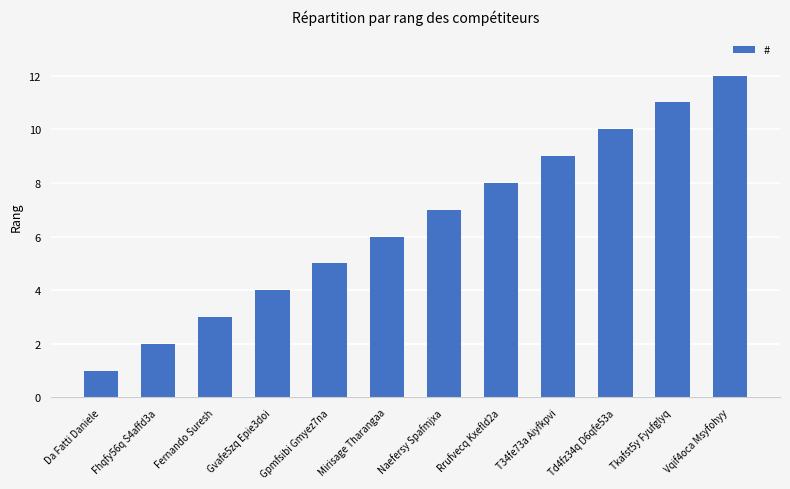

Reading left to right, list all the values displayed in this chart.

Da Fatti Daniele=1	Fhqfy56q S4affd3a=2	Fernando Suresh=3	Gvafe5zq Epie3doi=4	Gpmfsibi Gmyez7na=5	Mirisage Tharangaa=6	Naefersy Spafmjxa=7	Rrufvecq Kxefld2a=8	T34fe73a Aiyfkpvi=9	Td4fz34q D6qfe53a=10	Tkafst5y Fyufglyq=11	Vqif4oca Msyfohyy=12